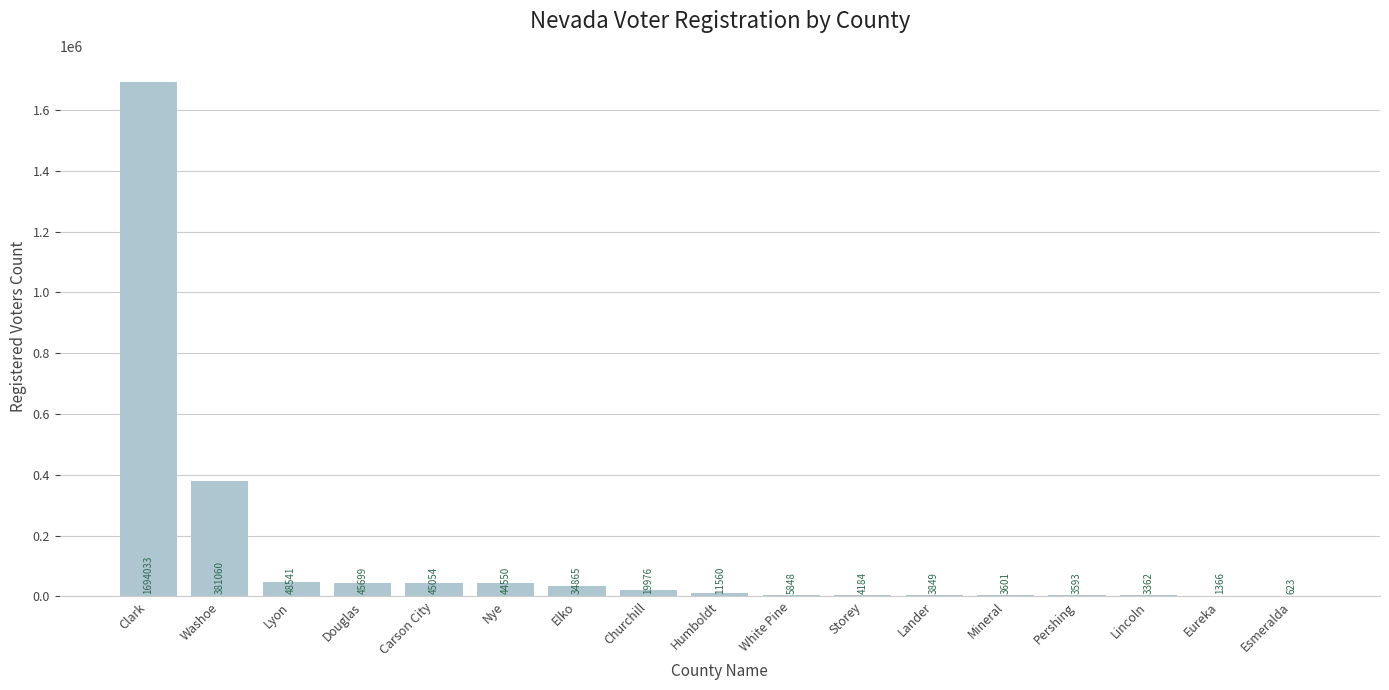

Reading left to right, extract all data points from this chart.

1694033	381060	48541	45699	45054	44550	34865	19976	11560	5848	4184	3849	3601	3593	3362	1366	623